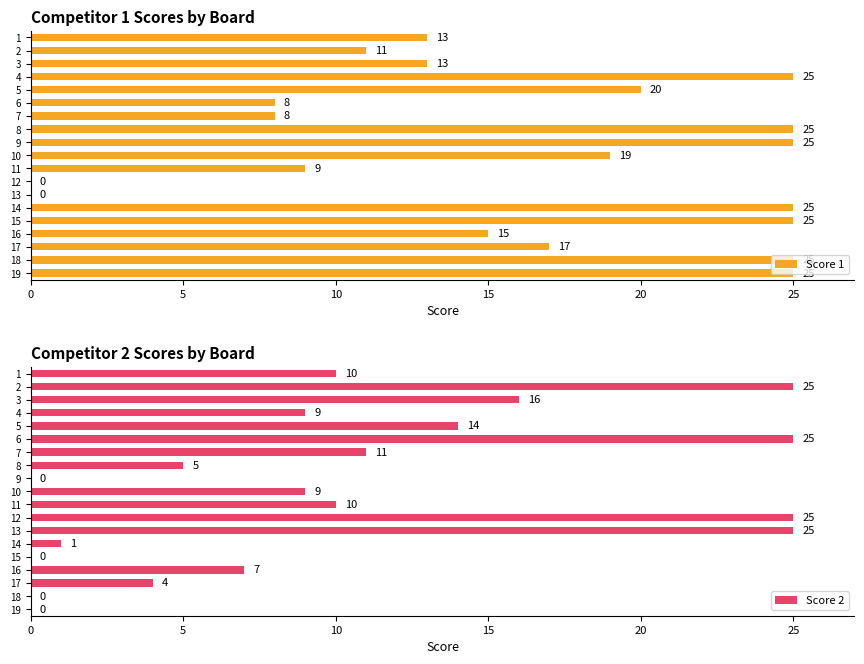

How many values in the Score 2 series are below 9?

8